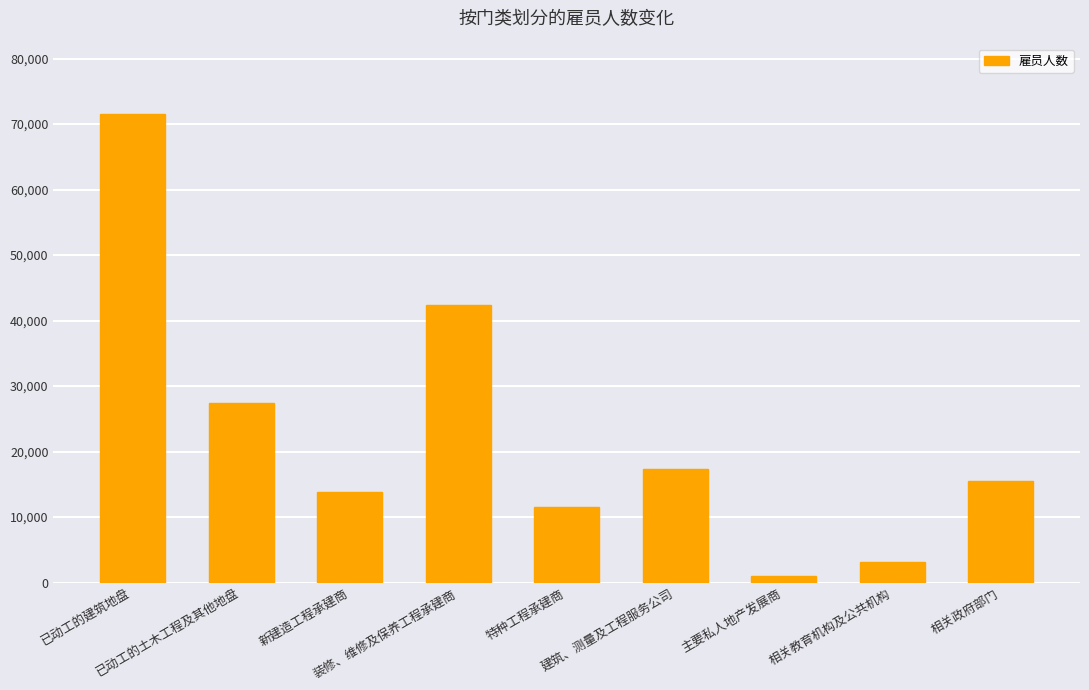

Reading right to left, extract all data points from this chart.

相关政府部门=15479	相关教育机构及公共机构=3214	主要私人地产发展商=971	建筑、测量及工程服务公司=17382	特种工程承建商=11566	装修、维修及保养工程承建商=42360	新建造工程承建商=13889	已动工的土木工程及其他地盘=27473	已动工的建筑地盘=71565